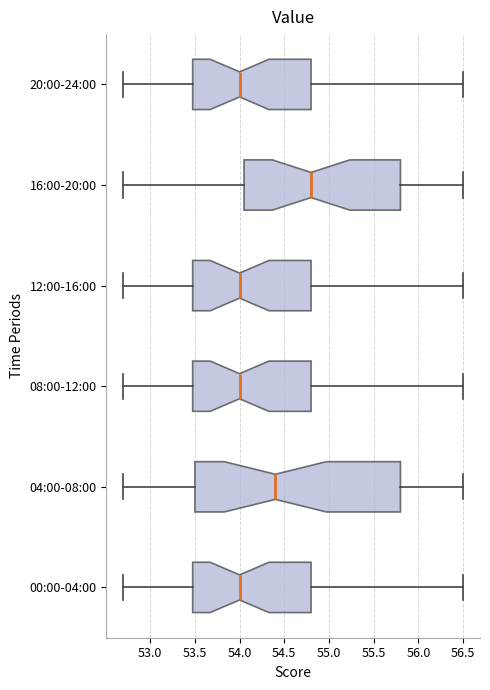

Reading bottom to top, transcribe this box plot: for each box, give where its median line is, the range the box spans, and where its two whiskers end, as read against the x-axis. The values are not printed on the chart, so give them approximately, as read against the axis.

00:00-04:00: median 54.00, box 53.50 to 54.80, whiskers 52.70 to 56.50
04:00-08:00: median 54.40, box 53.50 to 55.80, whiskers 52.70 to 56.50
08:00-12:00: median 54.00, box 53.50 to 54.80, whiskers 52.70 to 56.50
12:00-16:00: median 54.00, box 53.50 to 54.80, whiskers 52.70 to 56.50
16:00-20:00: median 54.80, box 54.05 to 55.80, whiskers 52.70 to 56.50
20:00-24:00: median 54.00, box 53.50 to 54.80, whiskers 52.70 to 56.50